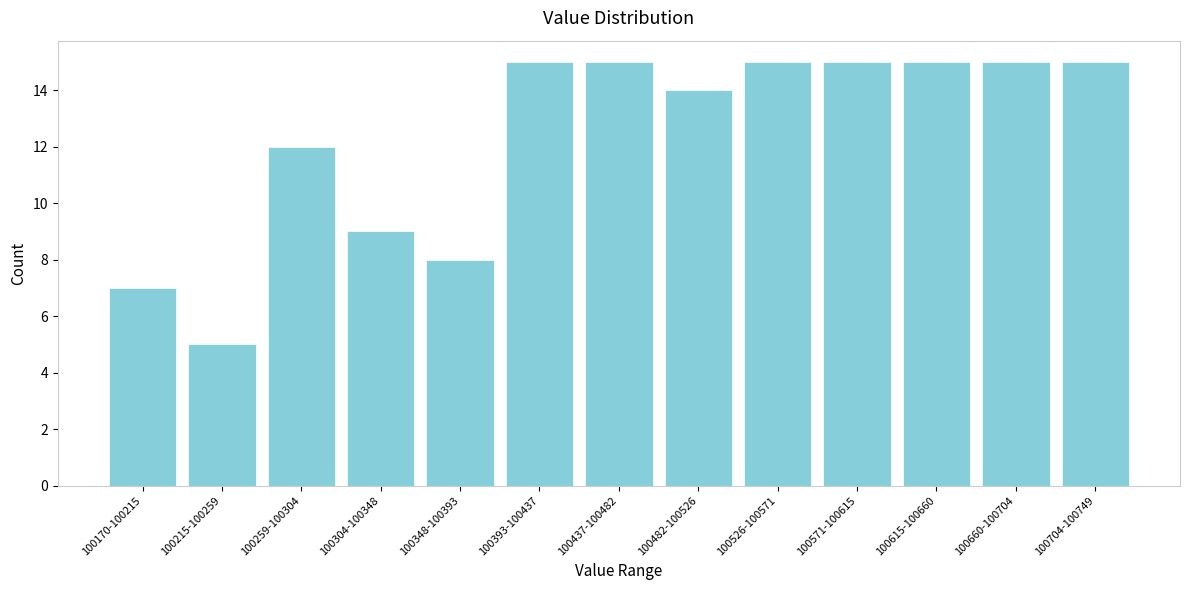

Reading left to right, what are all the values shown in this chart?

100170-100215=7	100215-100259=5	100259-100304=12	100304-100348=9	100348-100393=8	100393-100437=15	100437-100482=15	100482-100526=14	100526-100571=15	100571-100615=15	100615-100660=15	100660-100704=15	100704-100749=15